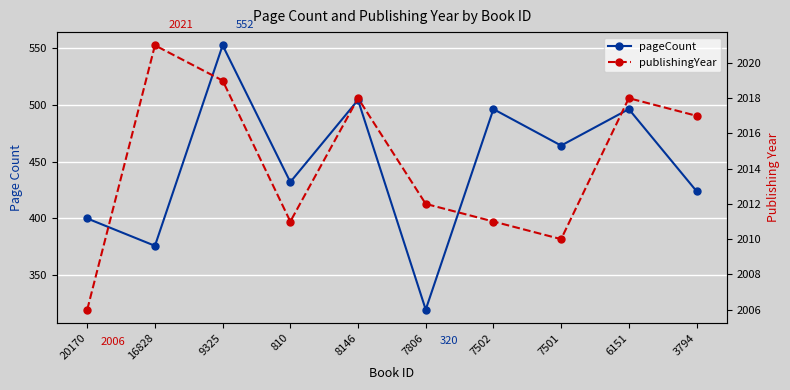

True or false: pageCount has more than 1 interior local peaks.

True